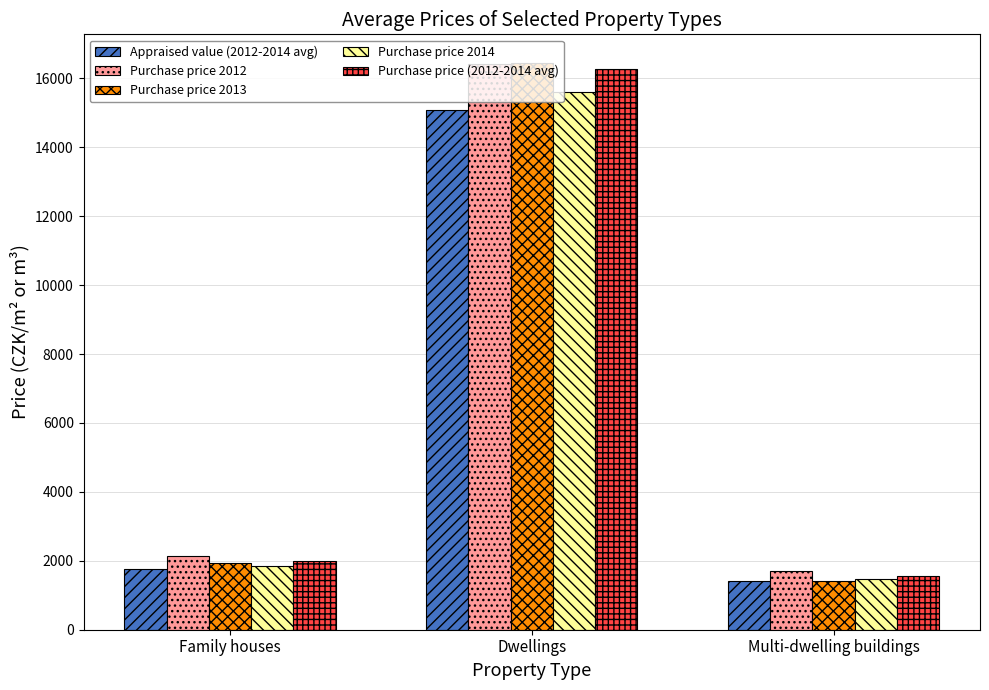

At which category does the chart reach its minimum across all series?

Multi-dwelling buildings